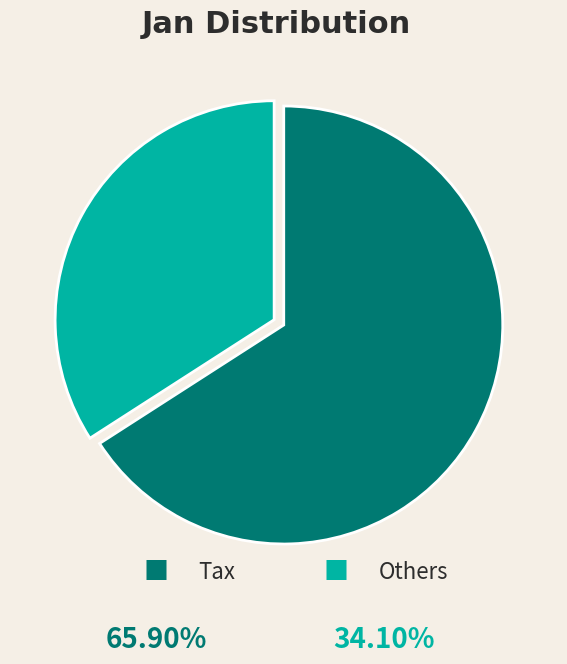

Count the number of slices in the pie.

2